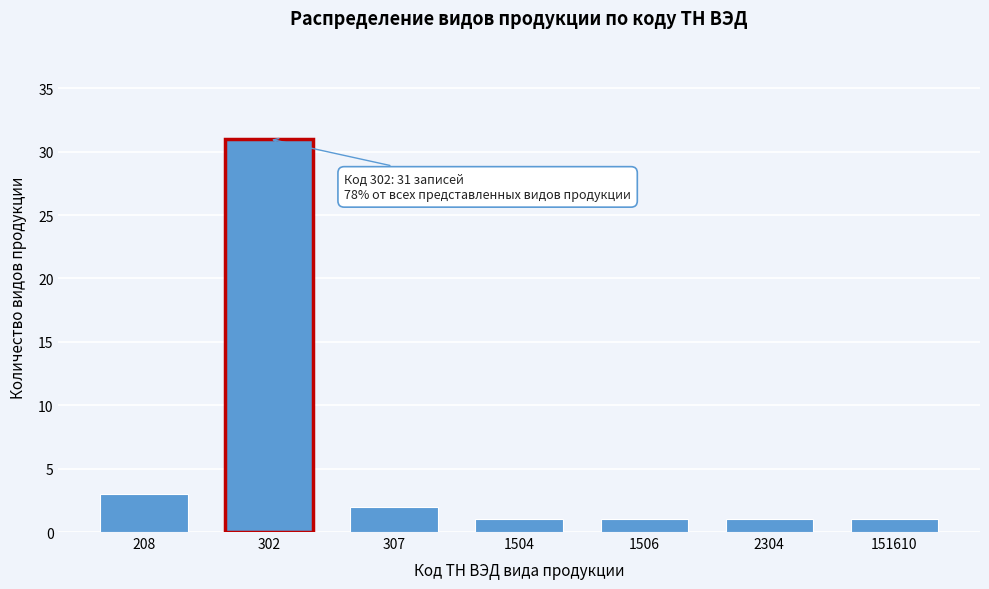

Reading right to left, extract all data points from this chart.

151610=1	2304=1	1506=1	1504=1	307=2	302=31	208=3